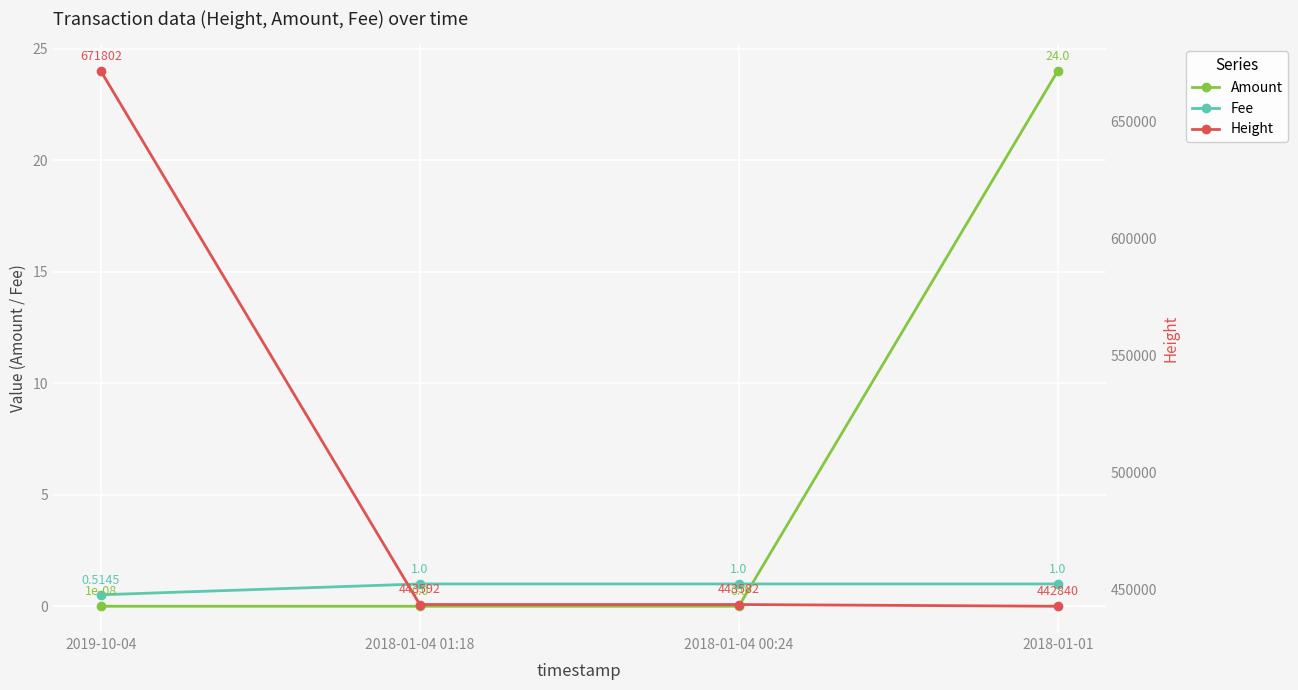

Which category has the lowest value in the Amount series?

2018-01-04 01:18